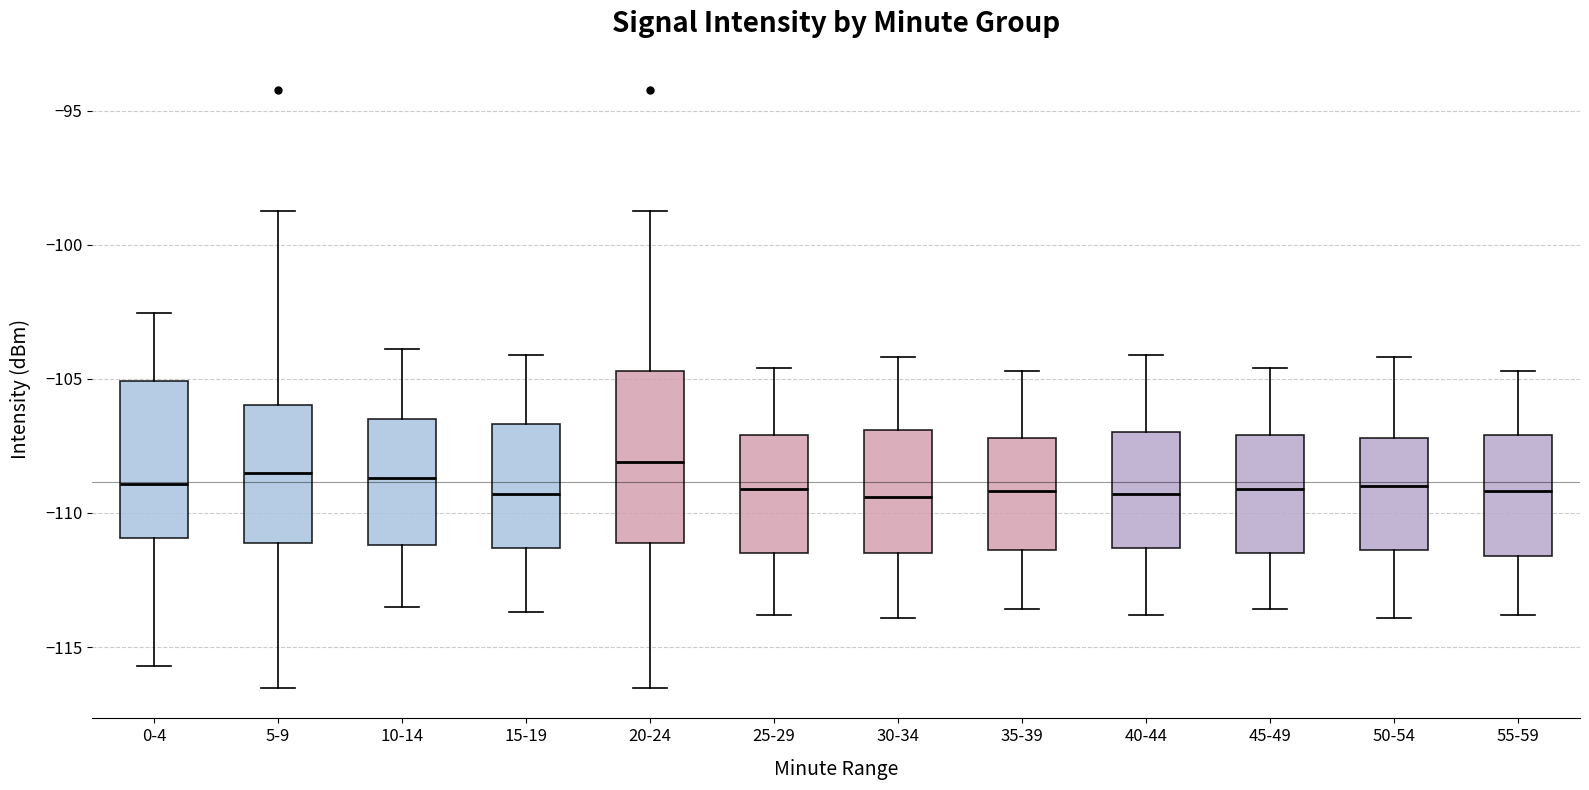

Reading left to right, transcribe this box plot: for each box, give where its median line is, the range the box spans, and where its two whiskers end, as read against the y-axis. The values are not printed on the chart, so give them approximately, as read against the axis.

0-4: median -109.0, box -111.0 to -105.0, whiskers -115.5 to -102.5
5-9: median -108.5, box -111.0 to -106.0, whiskers -116.5 to -99.0
10-14: median -108.5, box -111.0 to -106.5, whiskers -113.5 to -104.0
15-19: median -109.5, box -111.5 to -106.5, whiskers -113.5 to -104.0
20-24: median -108.0, box -111.0 to -104.5, whiskers -116.5 to -99.0
25-29: median -109.0, box -111.5 to -107.0, whiskers -114.0 to -104.5
30-34: median -109.5, box -111.5 to -107.0, whiskers -114.0 to -104.0
35-39: median -109.0, box -111.5 to -107.0, whiskers -113.5 to -104.5
40-44: median -109.5, box -111.5 to -107.0, whiskers -114.0 to -104.0
45-49: median -109.0, box -111.5 to -107.0, whiskers -113.5 to -104.5
50-54: median -109.0, box -111.5 to -107.0, whiskers -114.0 to -104.0
55-59: median -109.0, box -111.5 to -107.0, whiskers -114.0 to -104.5